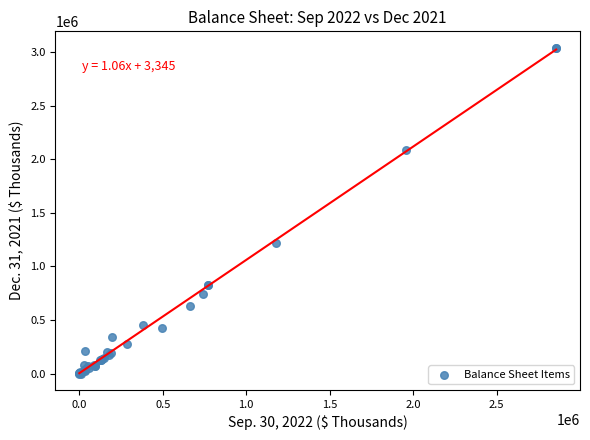

What Y value in the scatter plot is closest to 1521625?

1221450